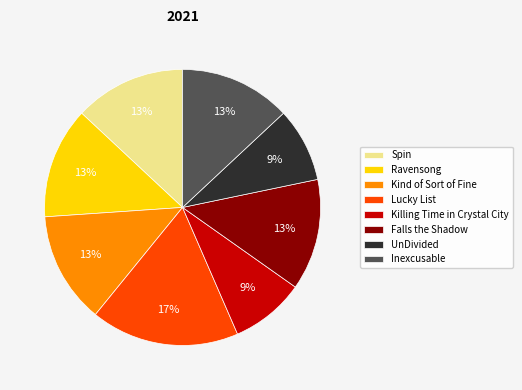

Is Ravensong the majority of the pie?

No